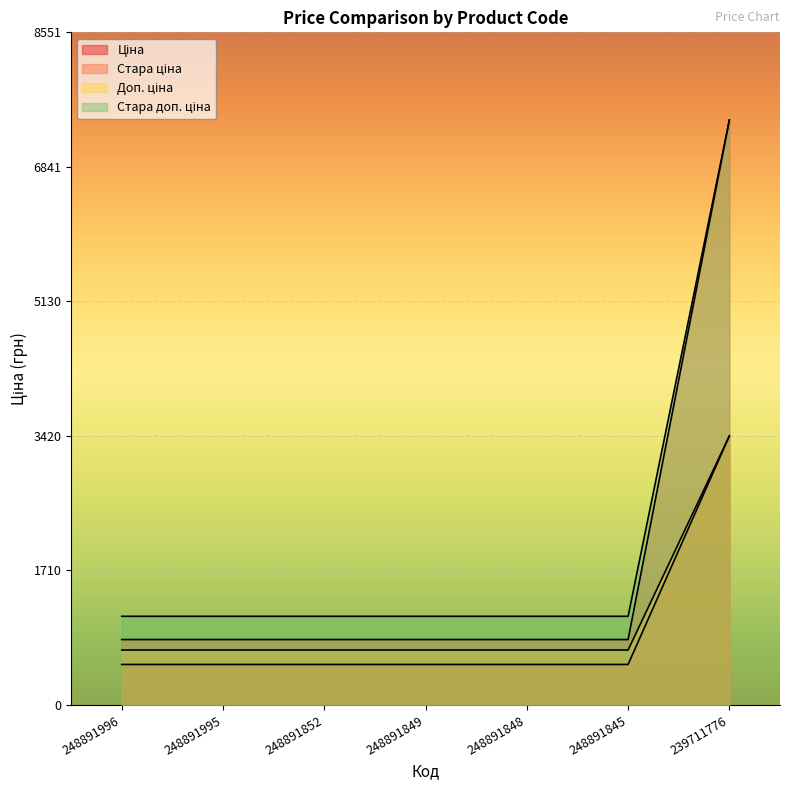

Which series changed the most between 248891848 and 248891845?

Ціна